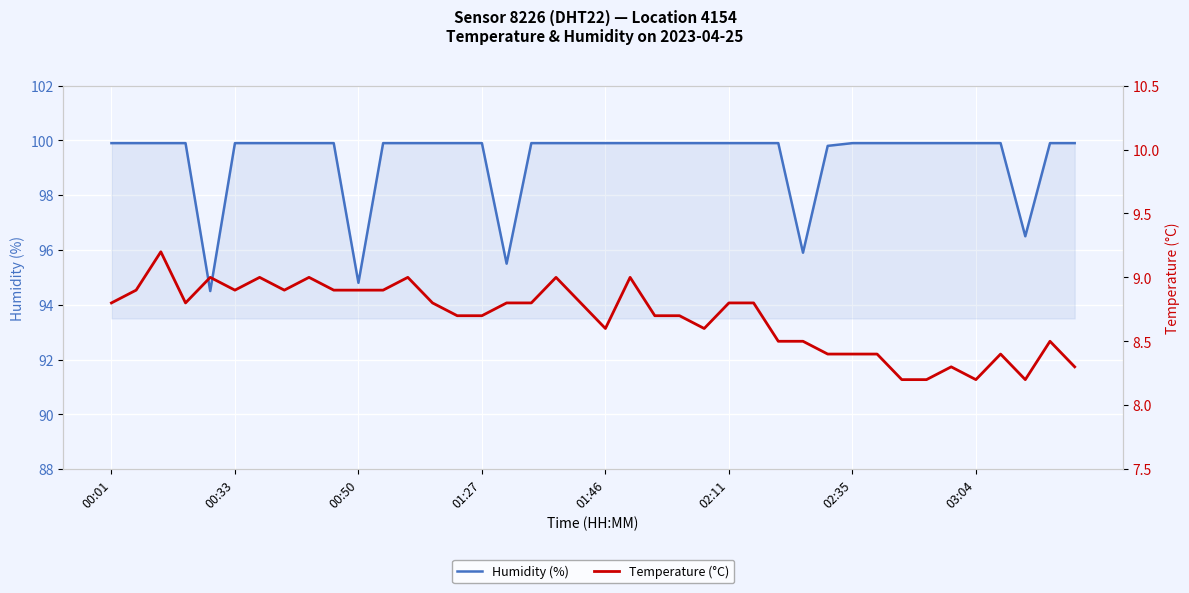

Where does the Humidity (%) series first go above 99?

00:01